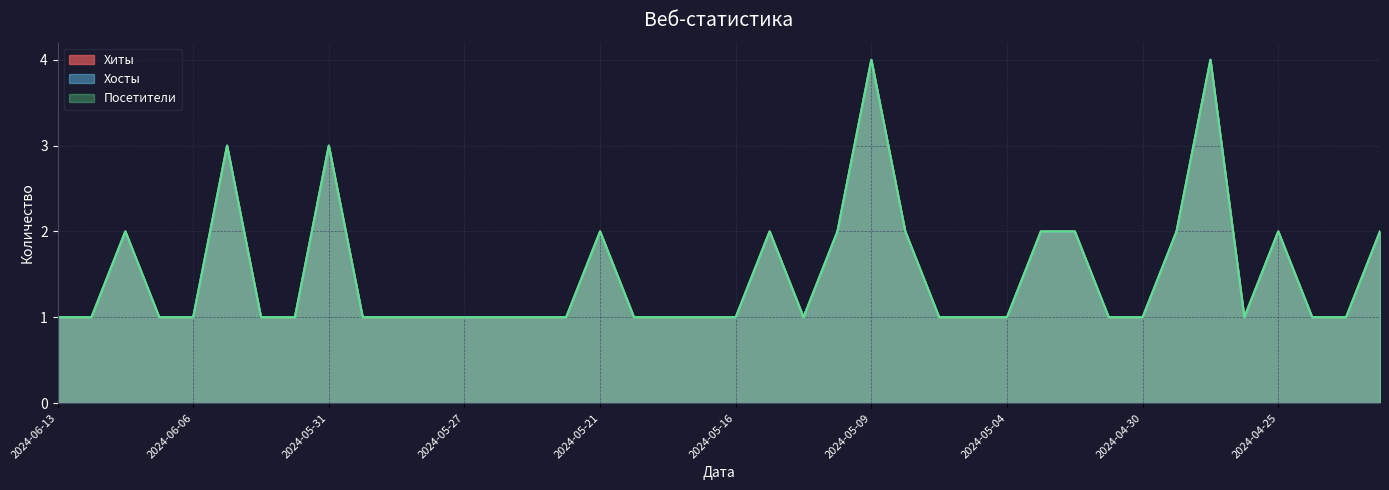

The Хосты series shows 3 at 2024-06-04. True or false?

True